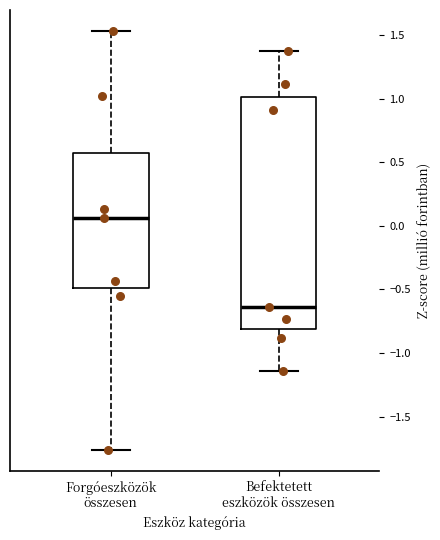

Comparing the boxes themselves (not the whiskers), which one is the tallest?

Befektetett eszközök összesen